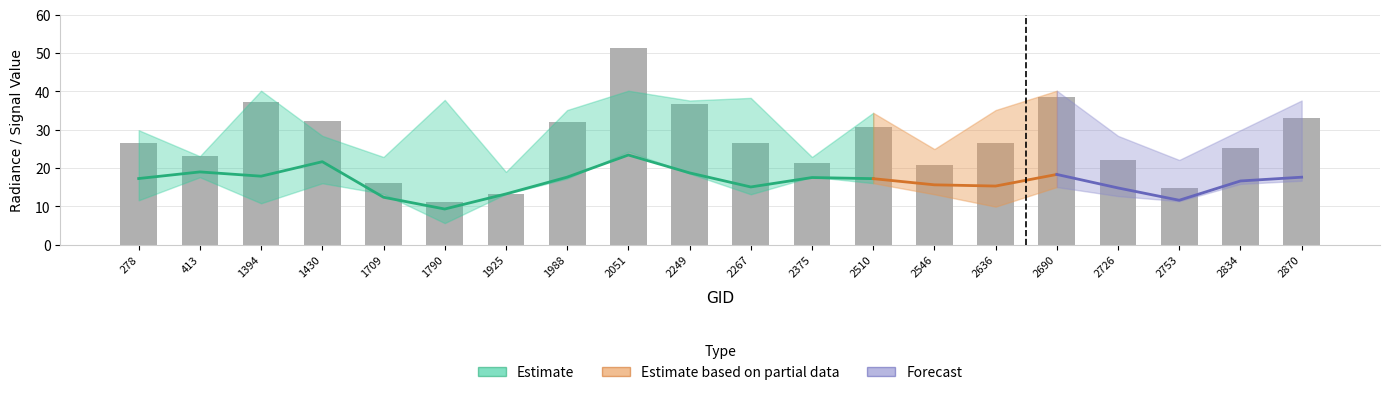

What is the greatest value displayed?

51.4